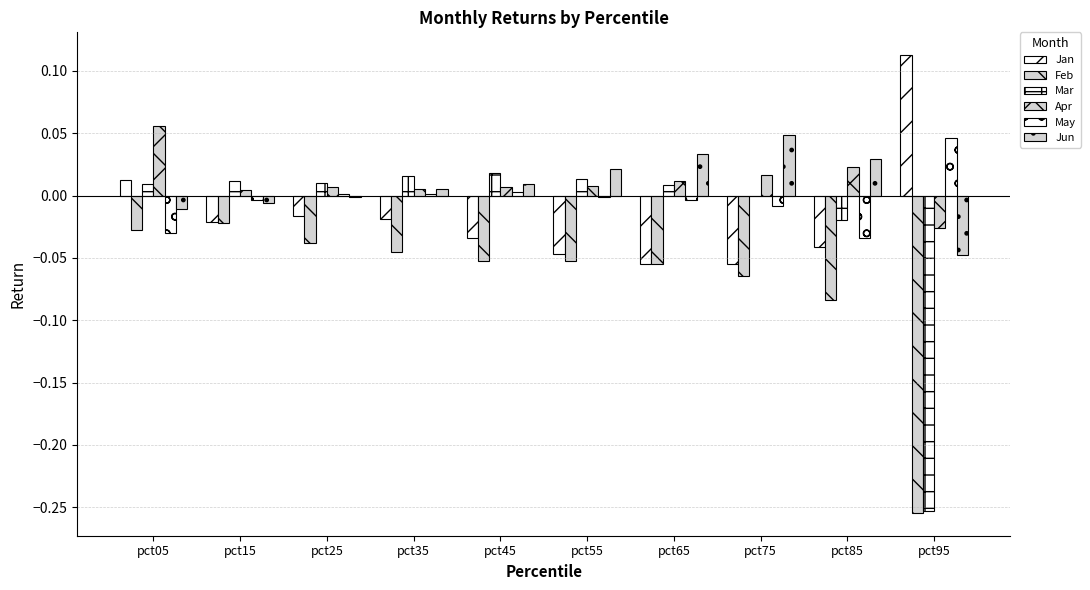

True or false: Feb has a value of -0.1 at pct55.

True